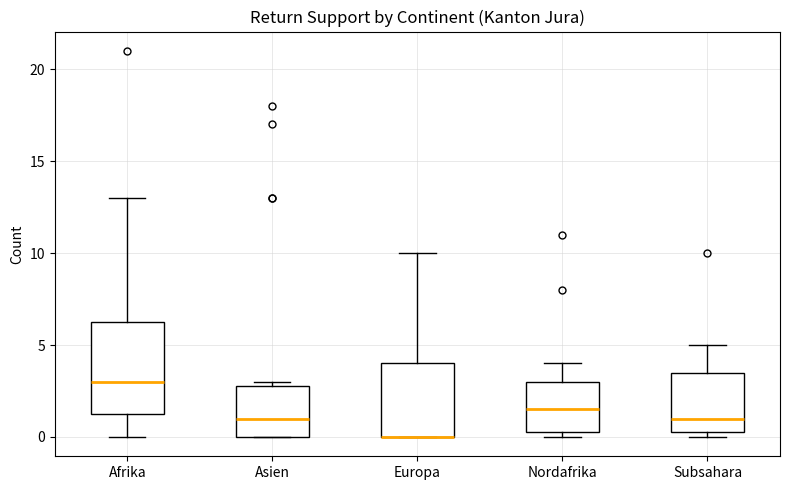

Comparing the boxes themselves (not the whiskers), which one is the tallest?

Afrika